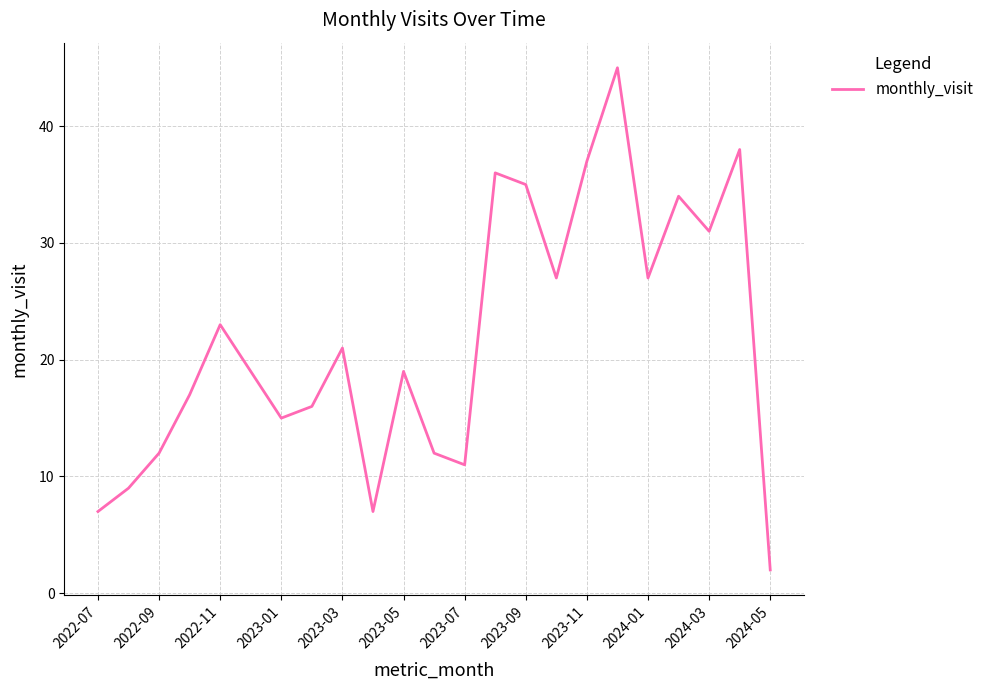

What is the maximum value shown in the chart?

45